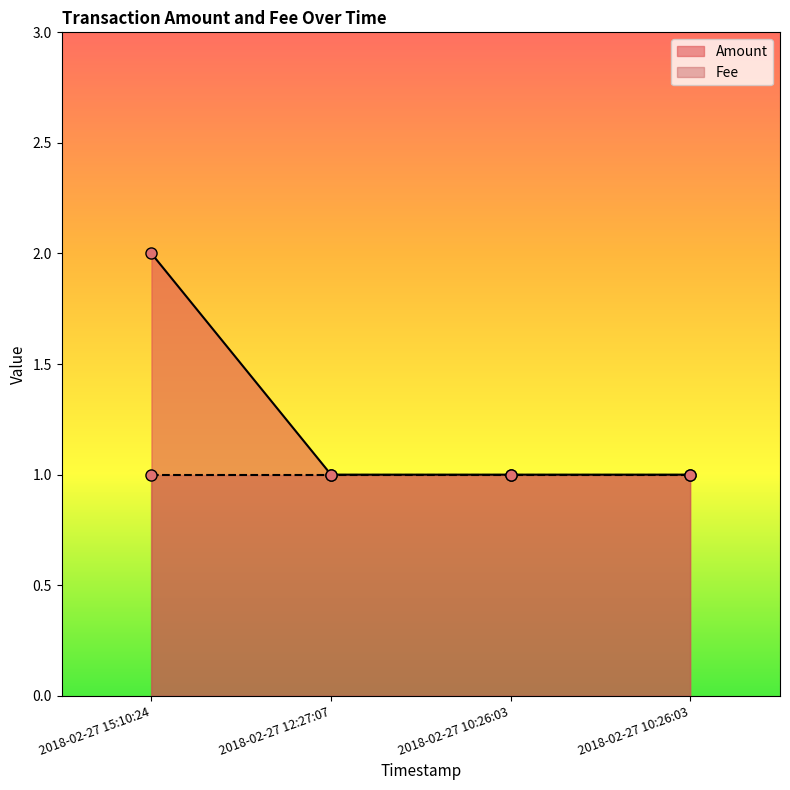

What is the smallest value displayed?

1